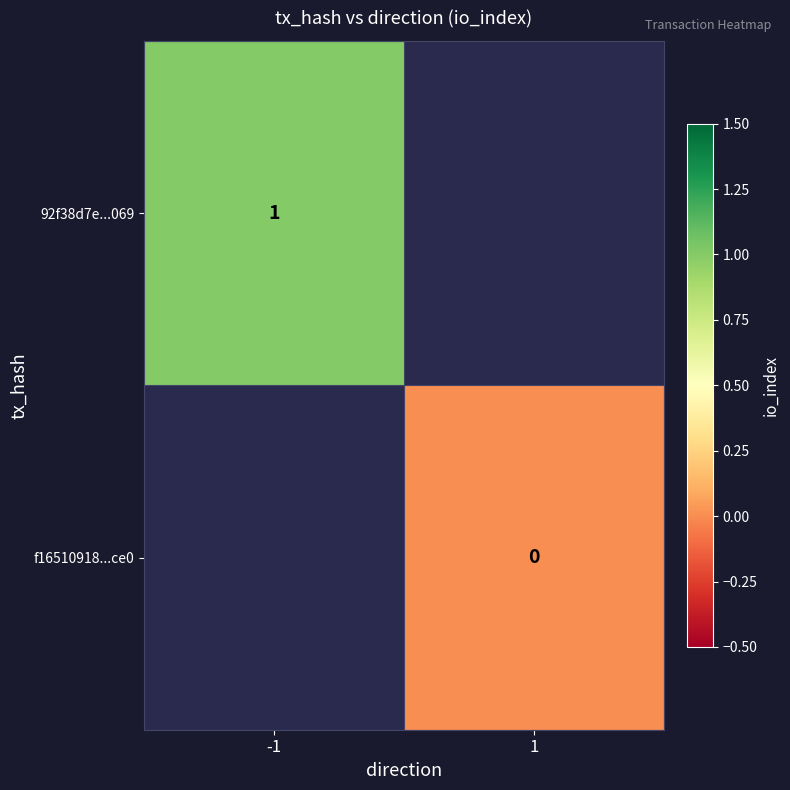

At how many categories does at least one series exceed 0?

1